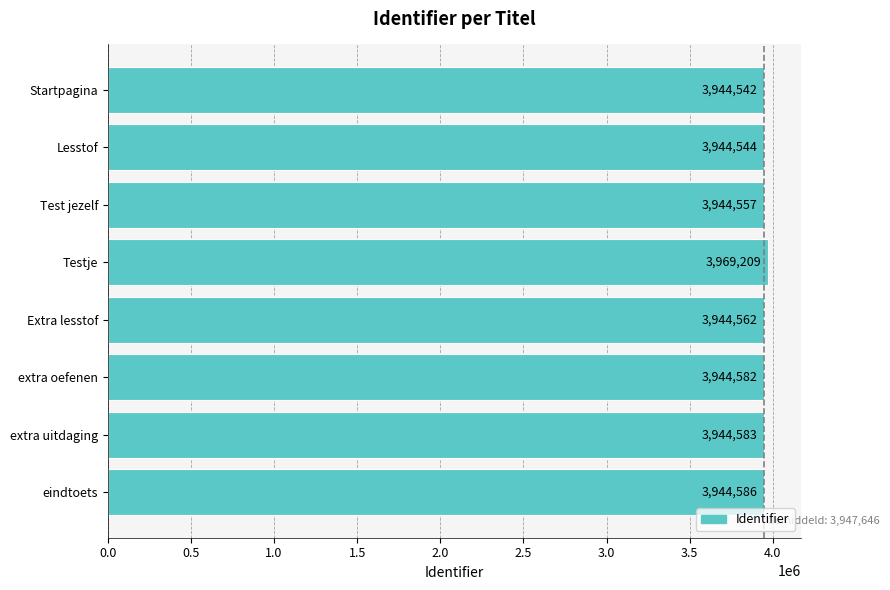

What is the label of the 8th bar from the bottom?

Startpagina